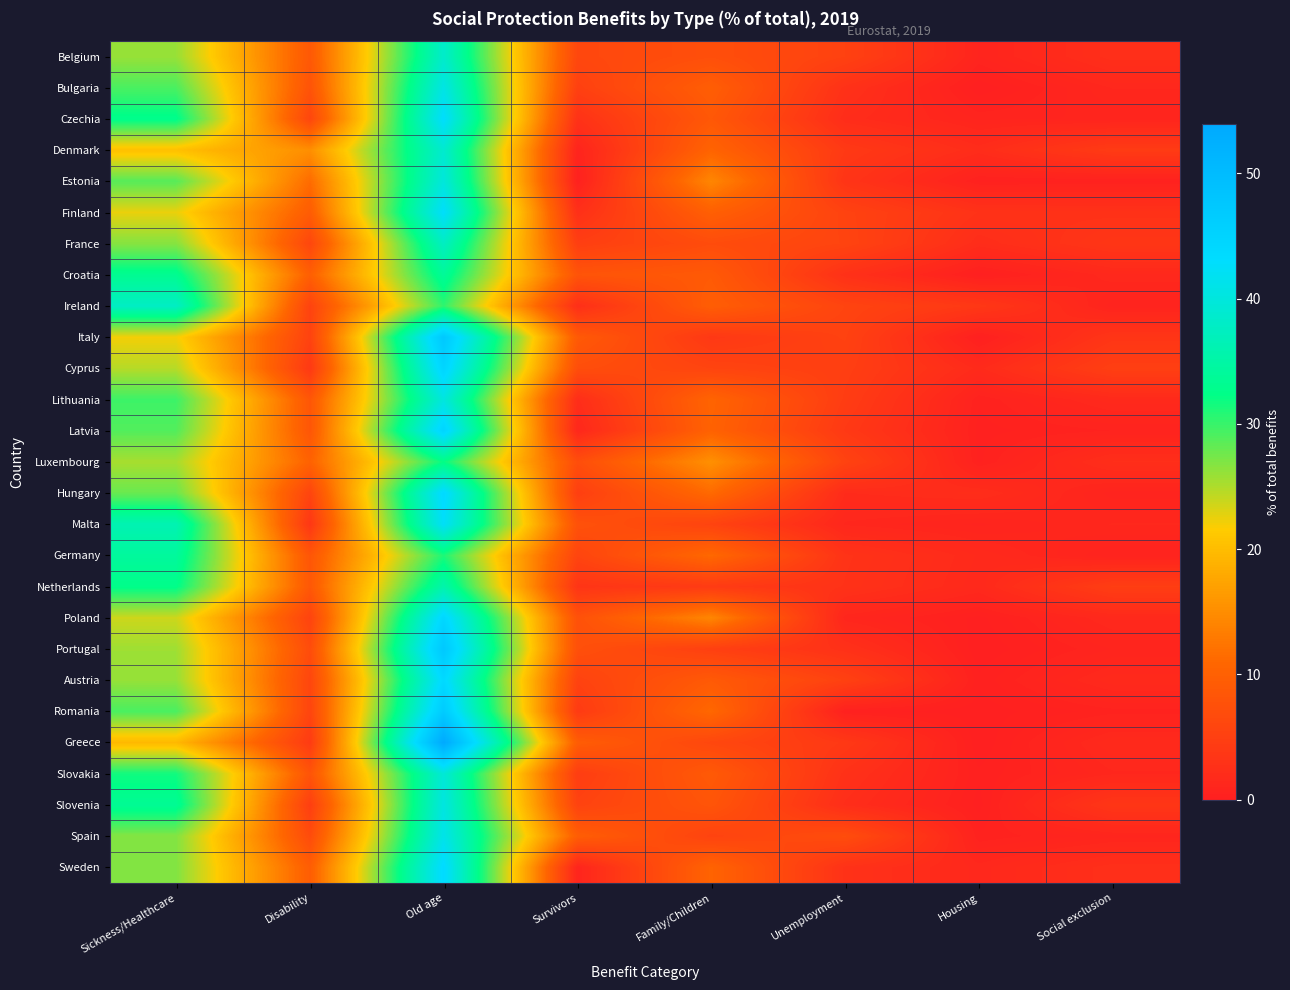

Reading left to right, list all the values displayed in this chart.

Belgium: Sickness/Healthcare=26.0	Disability=8.8	Old age=38.4	Survivors=6.1	Family/Children=7.3	Unemployment=5.3	Housing=0.8	Social exclusion=2.5
Bulgaria: Sickness/Healthcare=29.2	Disability=8.0	Old age=40.7	Survivors=5.0	Family/Children=9.6	Unemployment=2.8	Housing=0.0	Social exclusion=1.3
Czechia: Sickness/Healthcare=32.8	Disability=6.0	Old age=43.0	Survivors=2.9	Family/Children=8.7	Unemployment=2.1	Housing=0.8	Social exclusion=0.9
Denmark: Sickness/Healthcare=20.3	Disability=15.1	Old age=38.8	Survivors=0.8	Family/Children=10.5	Unemployment=4.0	Housing=2.1	Social exclusion=4.3
Estonia: Sickness/Healthcare=28.7	Disability=11.4	Old age=40.0	Survivors=0.3	Family/Children=14.2	Unemployment=3.2	Housing=0.3	Social exclusion=0.4
Finland: Sickness/Healthcare=22.5	Disability=9.4	Old age=42.8	Survivors=2.6	Family/Children=9.9	Unemployment=5.5	Housing=2.9	Social exclusion=2.8
France: Sickness/Healthcare=26.8	Disability=6.0	Old age=37.7	Survivors=4.8	Family/Children=6.9	Unemployment=5.6	Housing=2.1	Social exclusion=3.5
Croatia: Sickness/Healthcare=33.2	Disability=9.8	Old age=33.9	Survivors=8.1	Family/Children=9.0	Unemployment=2.7	Housing=0.1	Social exclusion=1.4
Ireland: Sickness/Healthcare=37.8	Disability=5.5	Old age=30.4	Survivors=2.5	Family/Children=9.6	Unemployment=5.7	Housing=3.8	Social exclusion=0.7
Italy: Sickness/Healthcare=22.1	Disability=5.4	Old age=47.5	Survivors=9.0	Family/Children=3.8	Unemployment=5.3	Housing=0.1	Social exclusion=3.4
Cyprus: Sickness/Healthcare=24.7	Disability=4.0	Old age=44.8	Survivors=7.2	Family/Children=5.7	Unemployment=4.8	Housing=1.8	Social exclusion=4.9
Lithuania: Sickness/Healthcare=29.8	Disability=8.5	Old age=40.2	Survivors=2.2	Family/Children=10.6	Unemployment=4.5	Housing=0.4	Social exclusion=1.6
Latvia: Sickness/Healthcare=28.9	Disability=8.4	Old age=44.9	Survivors=1.3	Family/Children=10.3	Unemployment=3.9	Housing=0.3	Social exclusion=0.6
Luxembourg: Sickness/Healthcare=25.3	Disability=10.3	Old age=32.2	Survivors=7.1	Family/Children=15.3	Unemployment=5.5	Housing=0.4	Social exclusion=2.3
Hungary: Sickness/Healthcare=27.9	Disability=5.7	Old age=43.8	Survivors=4.9	Family/Children=11.2	Unemployment=1.9	Housing=2.2	Social exclusion=0.7
Malta: Sickness/Healthcare=36.2	Disability=3.6	Old age=42.5	Survivors=7.7	Family/Children=5.5	Unemployment=1.2	Housing=0.8	Social exclusion=1.3
Germany: Sickness/Healthcare=34.2	Disability=8.4	Old age=31.1	Survivors=5.7	Family/Children=11.1	Unemployment=3.0	Housing=1.6	Social exclusion=0.6
Netherlands: Sickness/Healthcare=32.6	Disability=8.7	Old age=35.7	Survivors=3.3	Family/Children=4.3	Unemployment=2.9	Housing=1.5	Social exclusion=4.7
Poland: Sickness/Healthcare=23.7	Disability=5.5	Old age=44.4	Survivors=7.7	Family/Children=14.2	Unemployment=1.1	Housing=0.1	Social exclusion=1.5
Portugal: Sickness/Healthcare=25.7	Disability=6.9	Old age=47.5	Survivors=7.4	Family/Children=5.0	Unemployment=2.7	Housing=0.0	Social exclusion=0.8
Austria: Sickness/Healthcare=26.0	Disability=6.0	Old age=43.9	Survivors=5.4	Family/Children=9.0	Unemployment=5.2	Housing=0.3	Social exclusion=1.6
Romania: Sickness/Healthcare=29.2	Disability=5.8	Old age=46.9	Survivors=4.2	Family/Children=11.0	Unemployment=0.3	Housing=0.1	Social exclusion=0.5
Greece: Sickness/Healthcare=19.5	Disability=4.3	Old age=53.9	Survivors=9.4	Family/Children=6.1	Unemployment=3.9	Housing=0.0	Social exclusion=1.7
Slovakia: Sickness/Healthcare=31.7	Disability=8.1	Old age=39.5	Survivors=4.6	Family/Children=9.0	Unemployment=2.8	Housing=0.2	Social exclusion=1.2
Slovenia: Sickness/Healthcare=33.5	Disability=4.8	Old age=40.4	Survivors=5.5	Family/Children=8.2	Unemployment=2.2	Housing=0.1	Social exclusion=3.5
Spain: Sickness/Healthcare=26.8	Disability=6.8	Old age=41.2	Survivors=9.6	Family/Children=5.5	Unemployment=7.0	Housing=0.5	Social exclusion=1.0
Sweden: Sickness/Healthcare=26.9	Disability=9.5	Old age=43.6	Survivors=0.9	Family/Children=10.5	Unemployment=2.8	Housing=1.4	Social exclusion=2.5